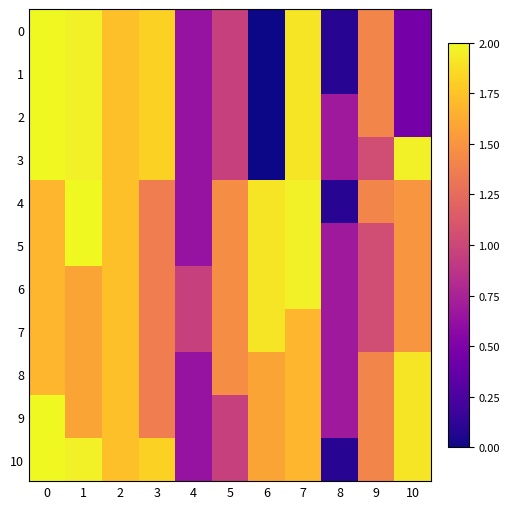

Which series has the largest total across all categories?

5